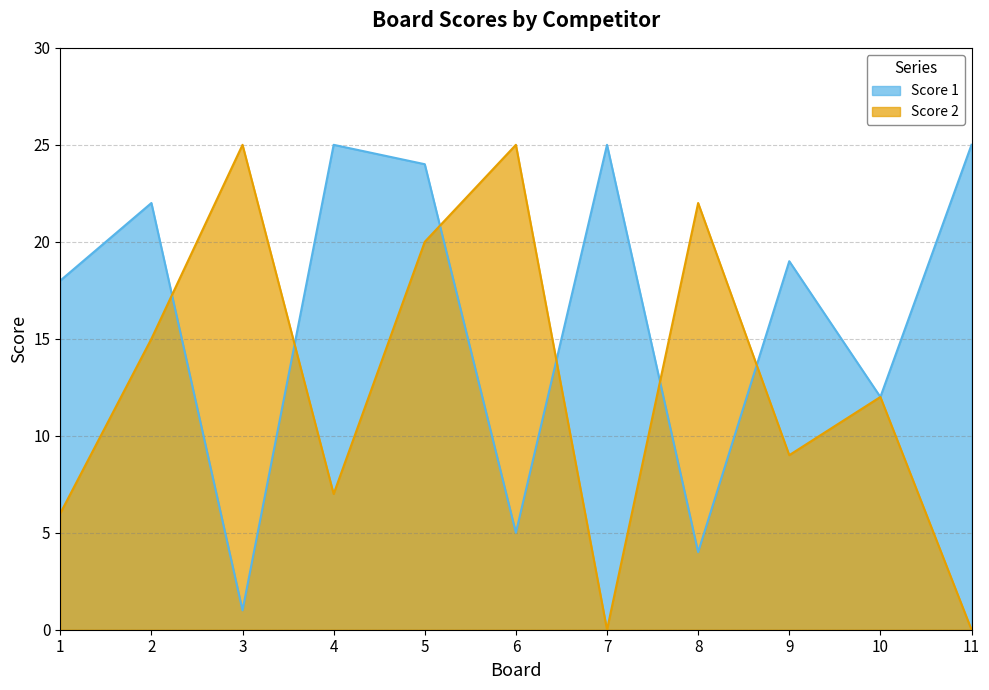

What is the spread (max minus min) of values at 5?

4